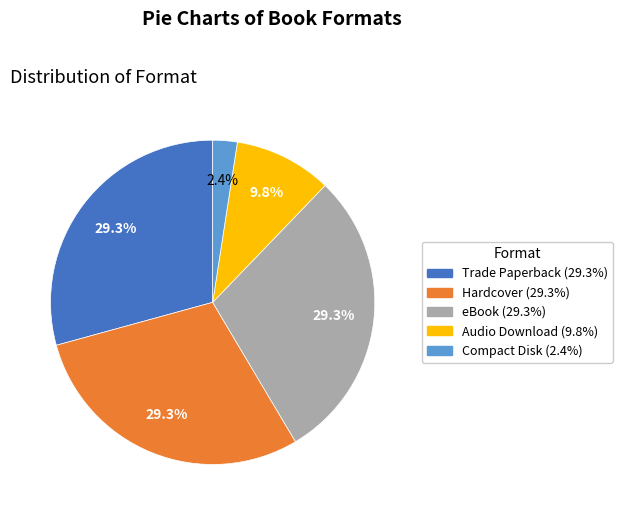

What percentage is NOT represented by Trade Paperback?

70.7%